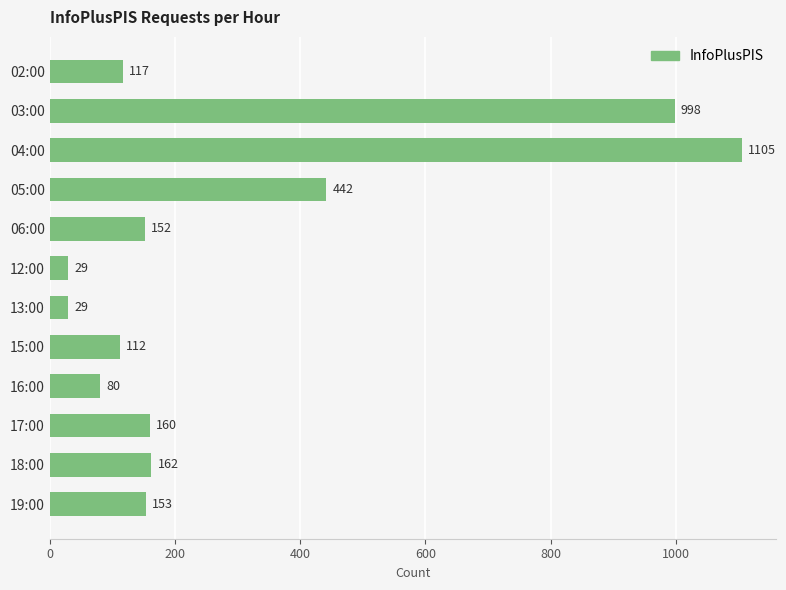

Approximately how many times larger is the value at 05:00 compared to 15:00?

3.9